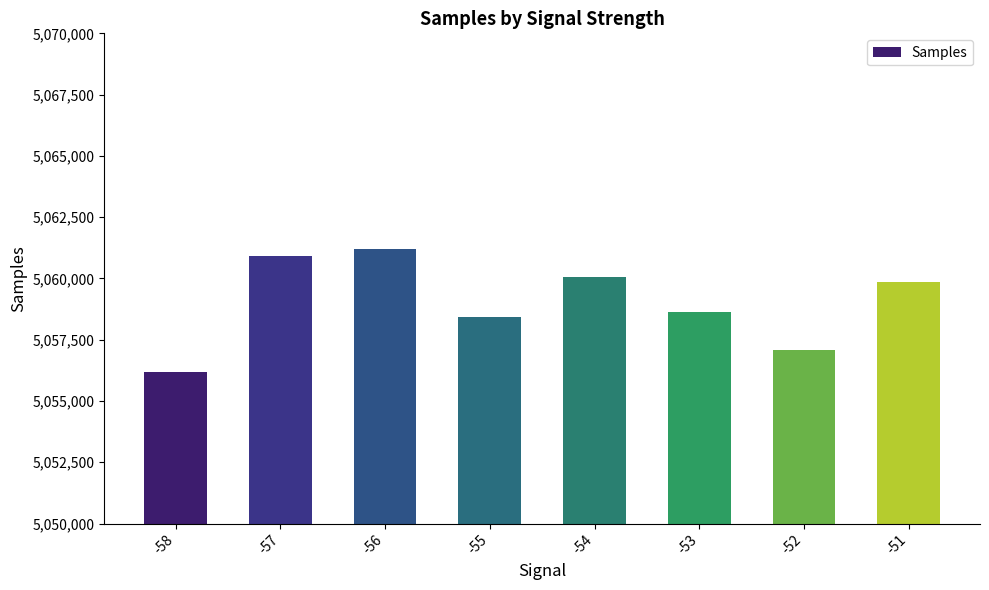

What is the value of the 2nd bar from the left?

5060920